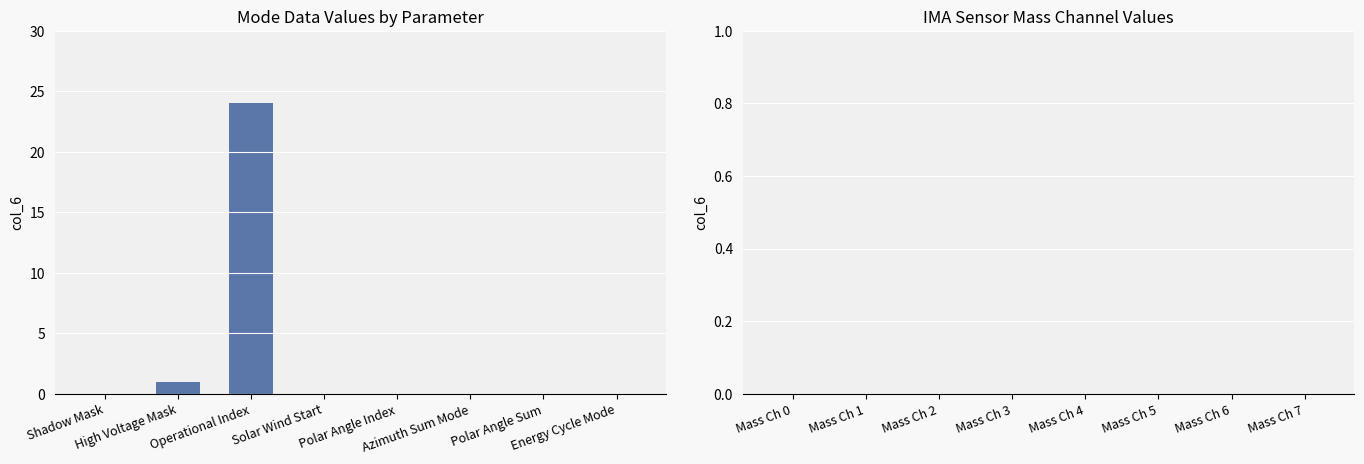

Are the bars grouped side by side (vs. stacked)?

No